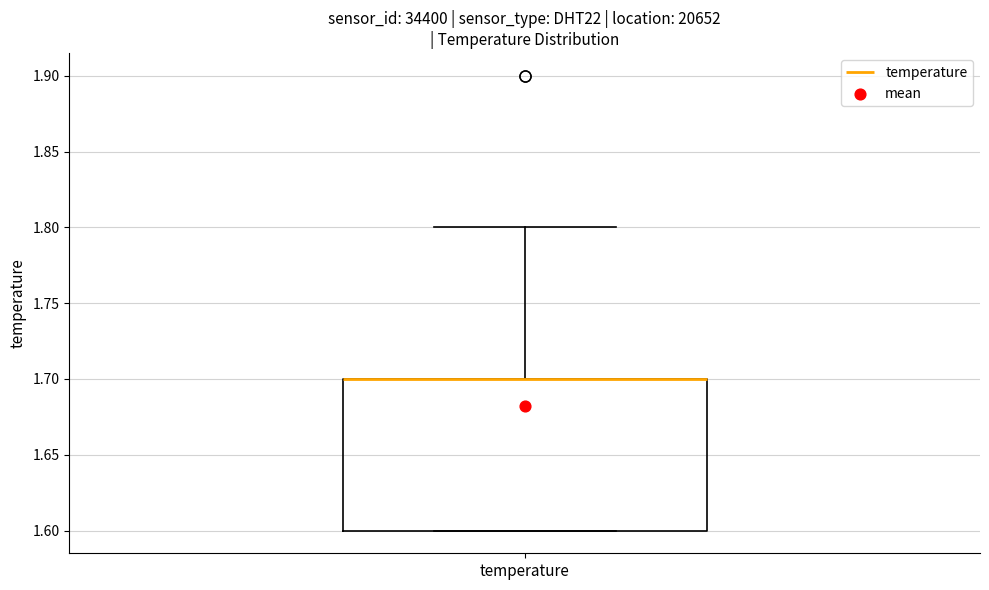

Transcribe this box plot: give where the median line is, the range the box spans, and where the two whiskers end, as read against the y-axis. The values are not printed on the chart, so give them approximately, as read against the axis.

median 1.7 (drawn on the box's upper edge), box 1.6 to 1.7, whiskers 1.6 to 1.8